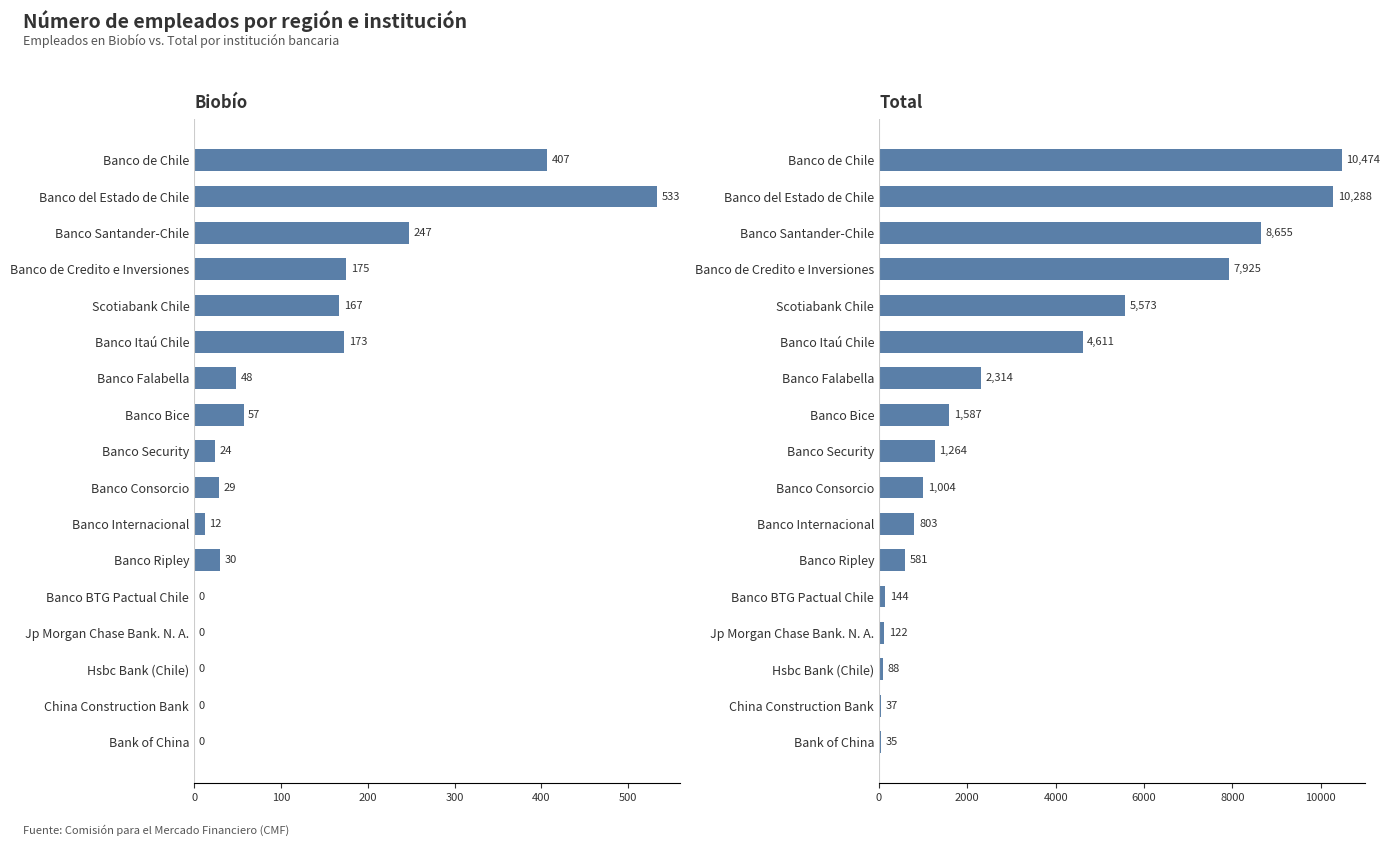

Which has a higher value, Banco Itaú Chile or Banco Ripley?

Banco Itaú Chile